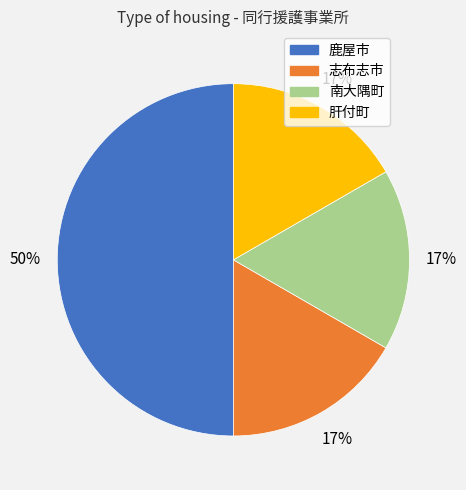

What percentage is the 南大隅町 slice, to the nearest percent?

17%